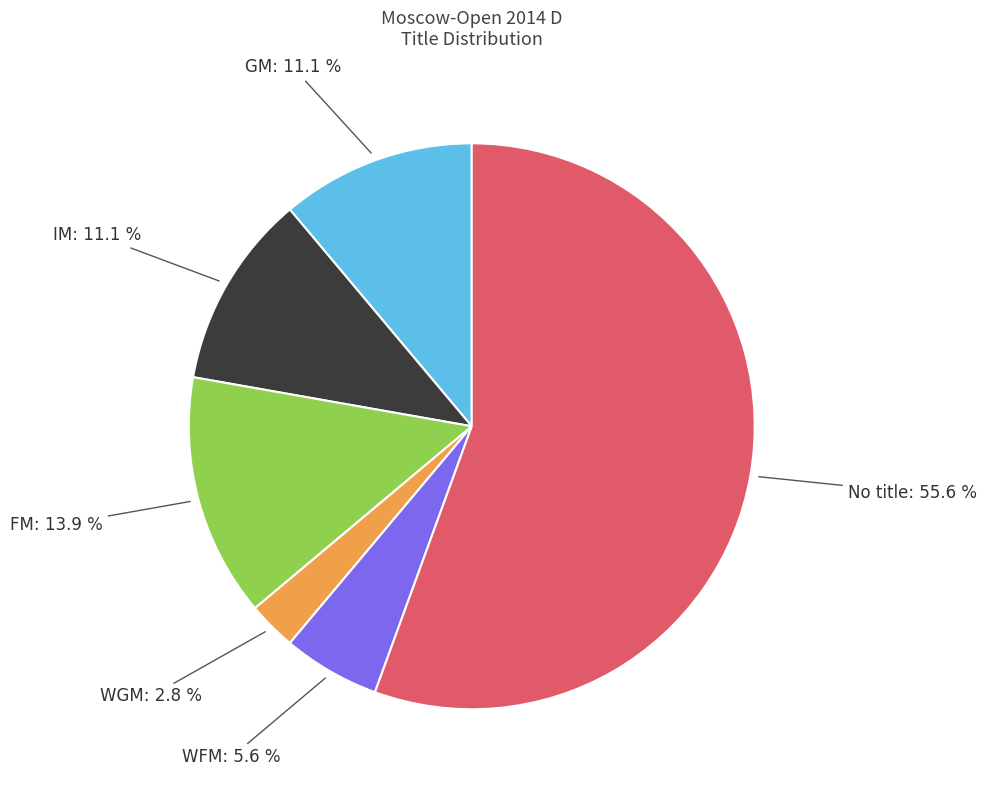

Does any single category account for the majority?

Yes